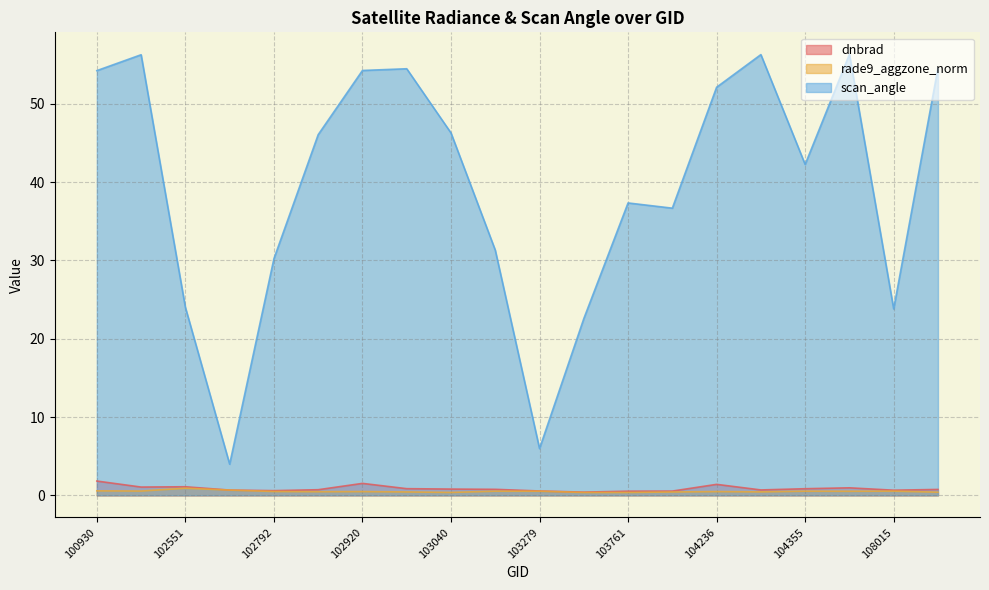

True or false: rade9_aggzone_norm and scan_angle intersect in this chart.

False